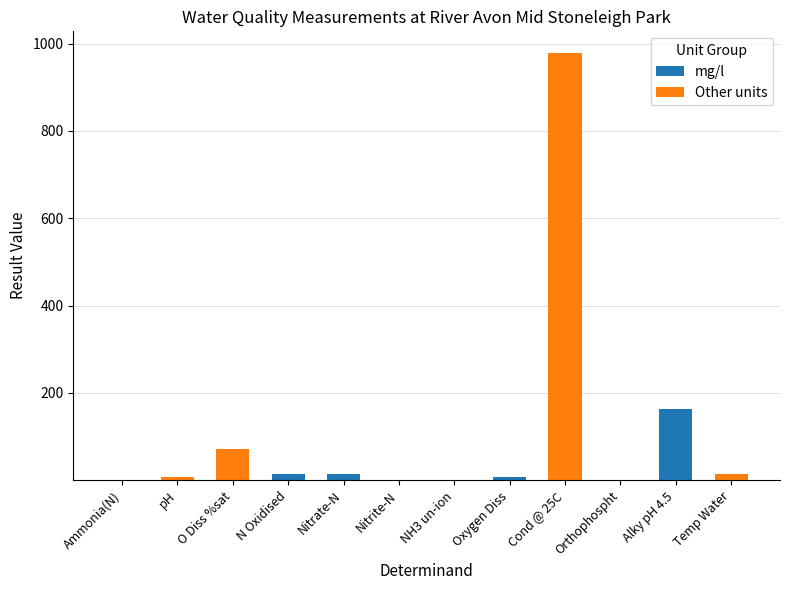

Which category has the highest value in the mg/l series?

Alky pH 4.5